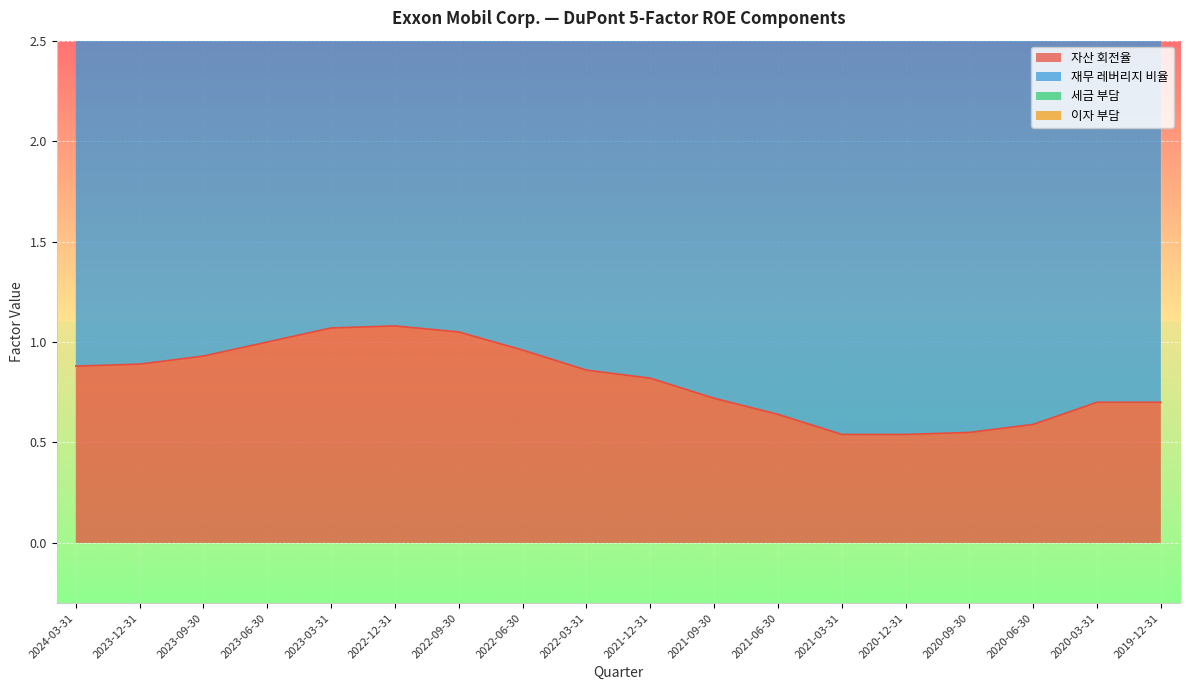

How many values in the 이자 부담 series exceed 4?

14